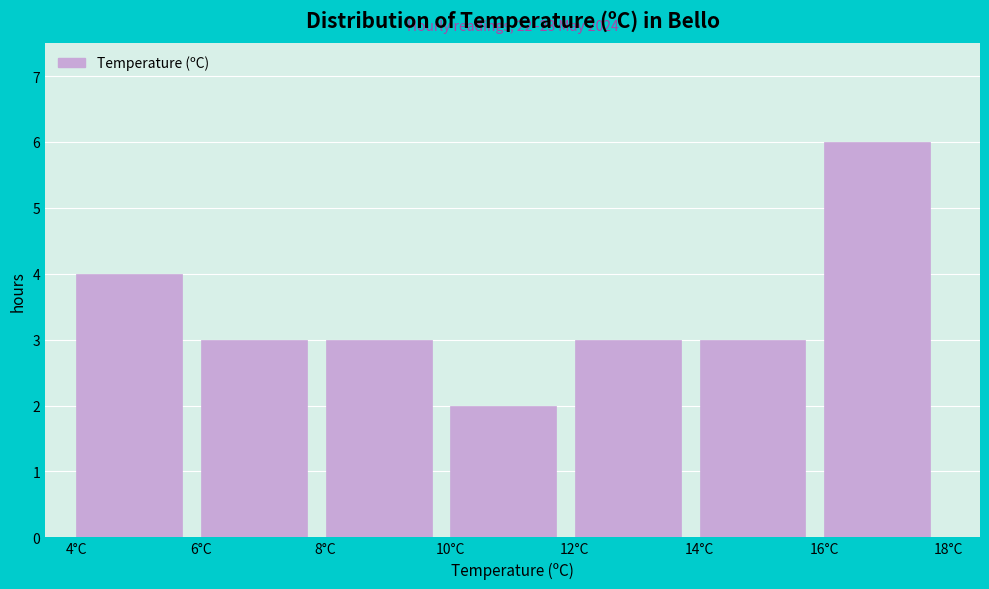

Which range on the x-axis has the tallest bar?

16 to 18